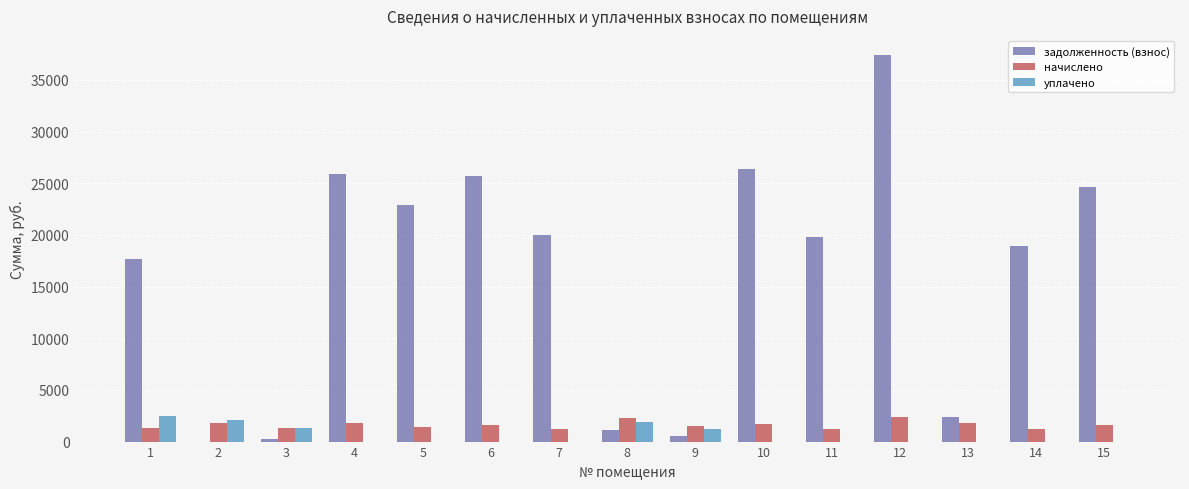

Is the value of задолженность (взнос) at 5 greater than the value of начислено at 10?

Yes